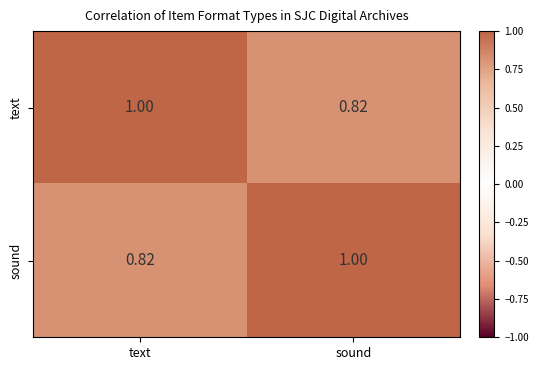

Rank the series at sound from lowest to highest value.

text, sound